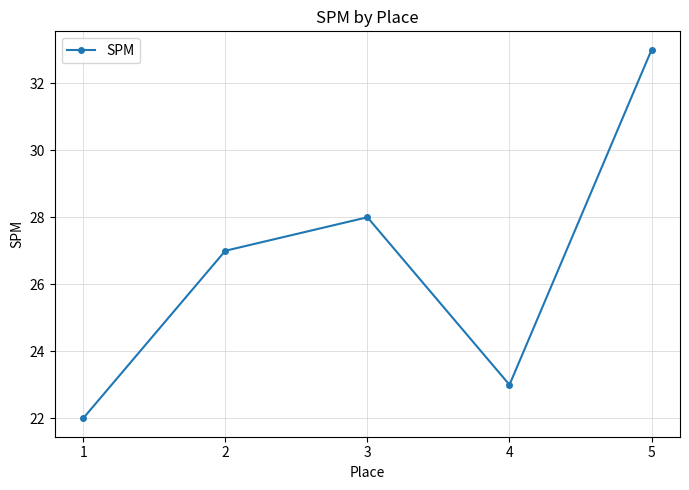

Rank the categories by value from lowest to highest.

1, 4, 2, 3, 5